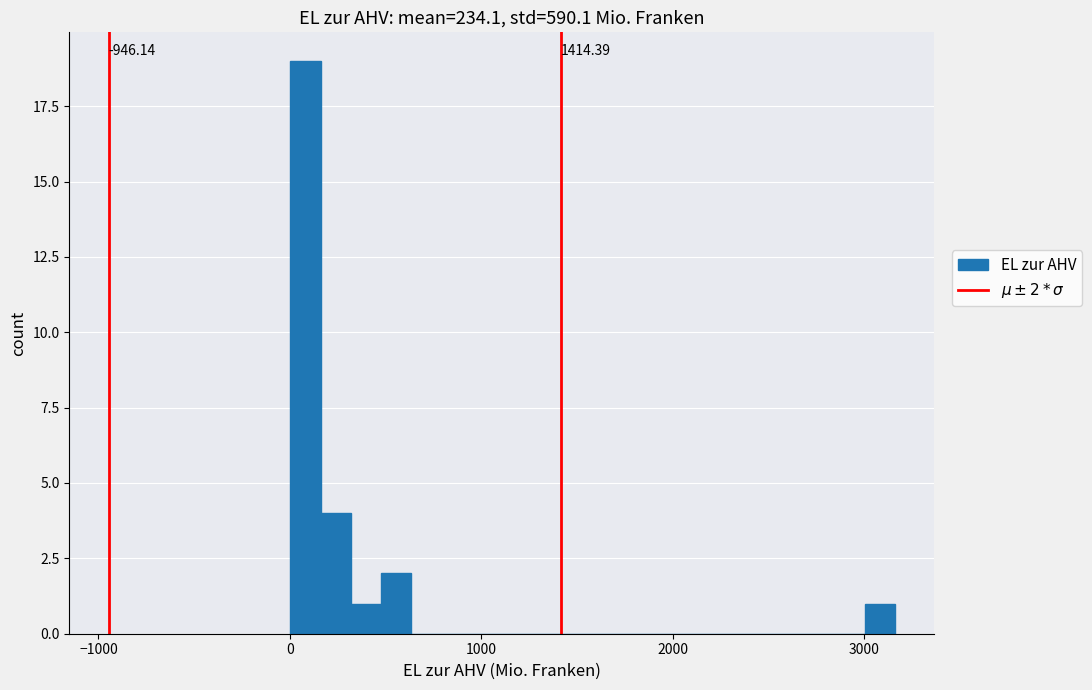

Read against the x-axis, roughly where is the centre of the tallest bar?

100